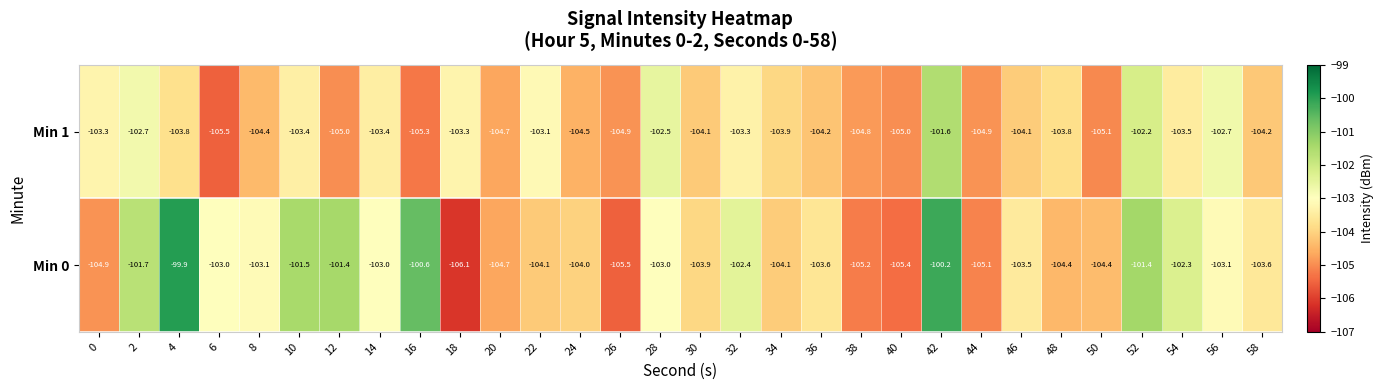

Which series has the largest range (max minus min)?

Min 0